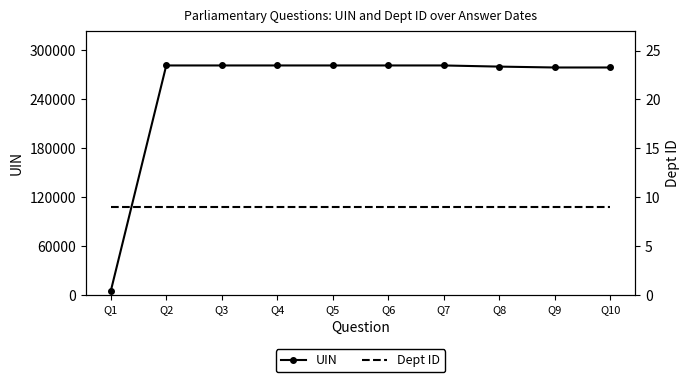

Between Q8 and Q9, which is larger?

Q8